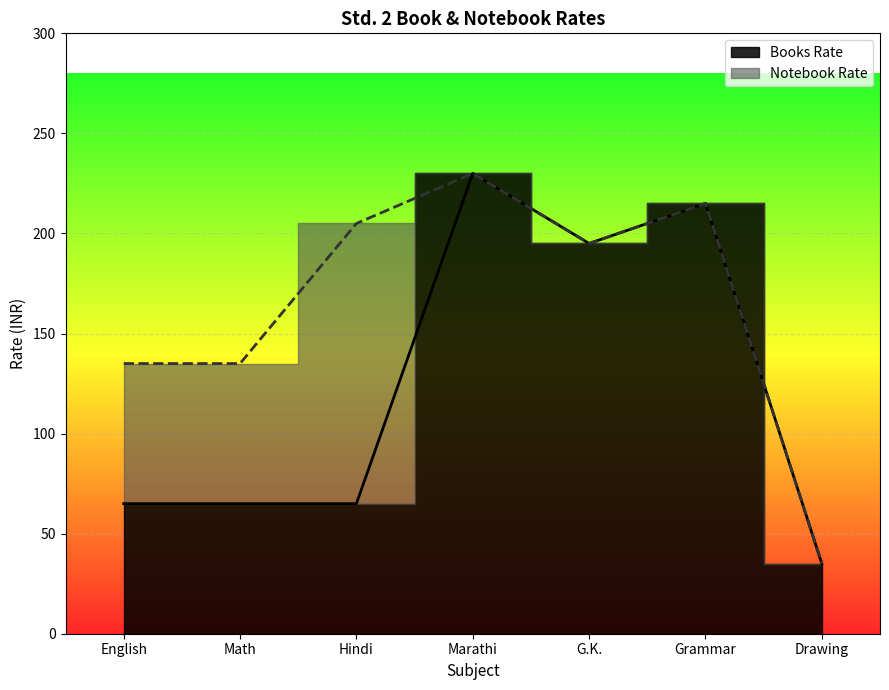

What is the sum of the values at Grammar and Hindi?

280